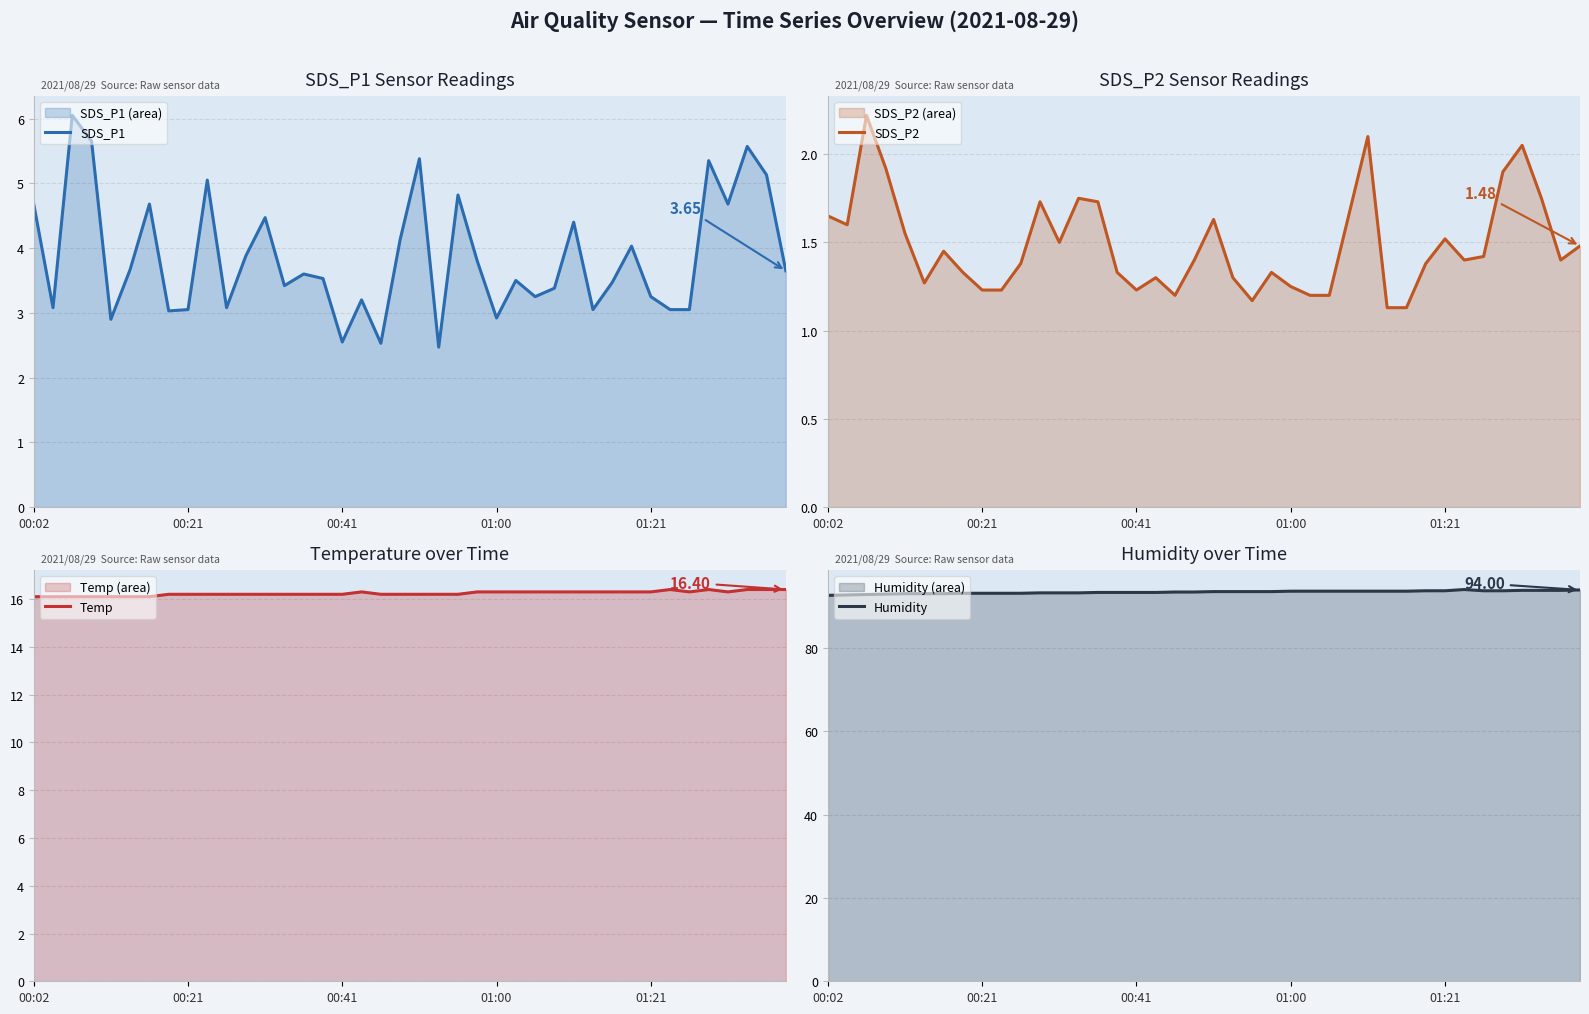

Which category has the lowest value across all series?

29